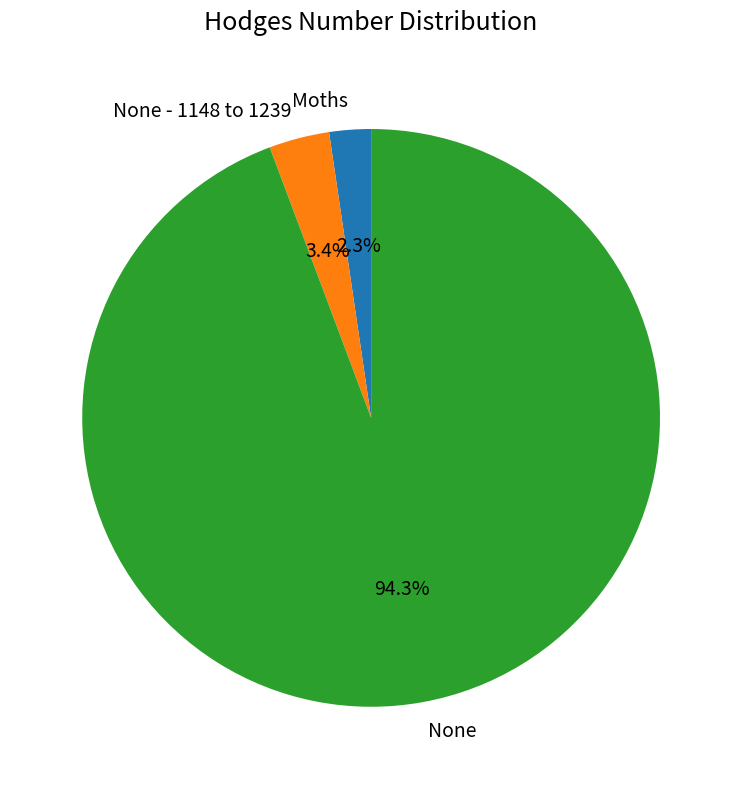

True or false: None - 1148 to 1239 accounts for 3% of the total.

True